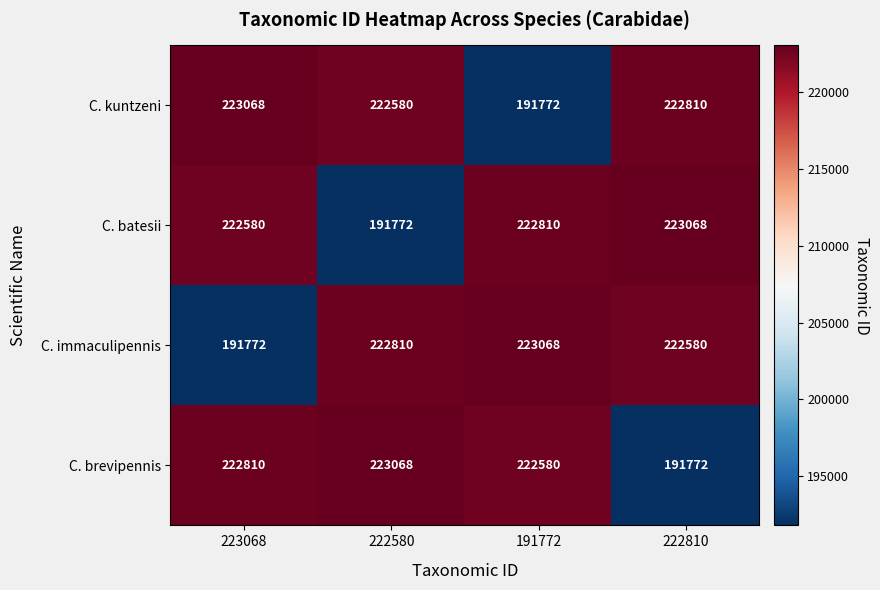

What is the highest value of the C. immaculipennis series?

223068